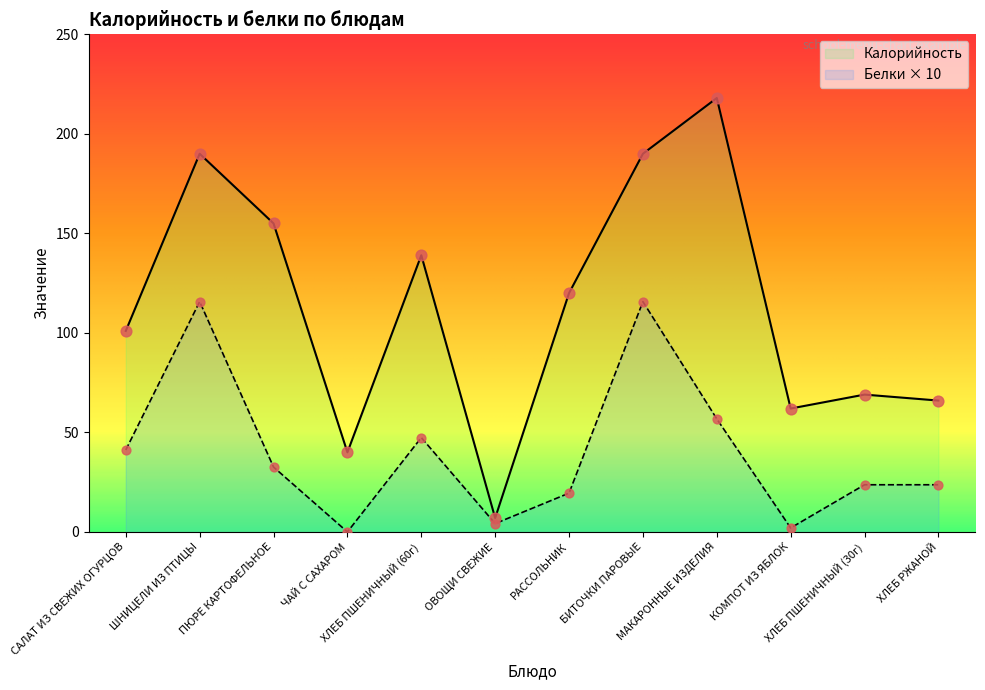

Which series reaches the minimum Y coordinate?

Белки